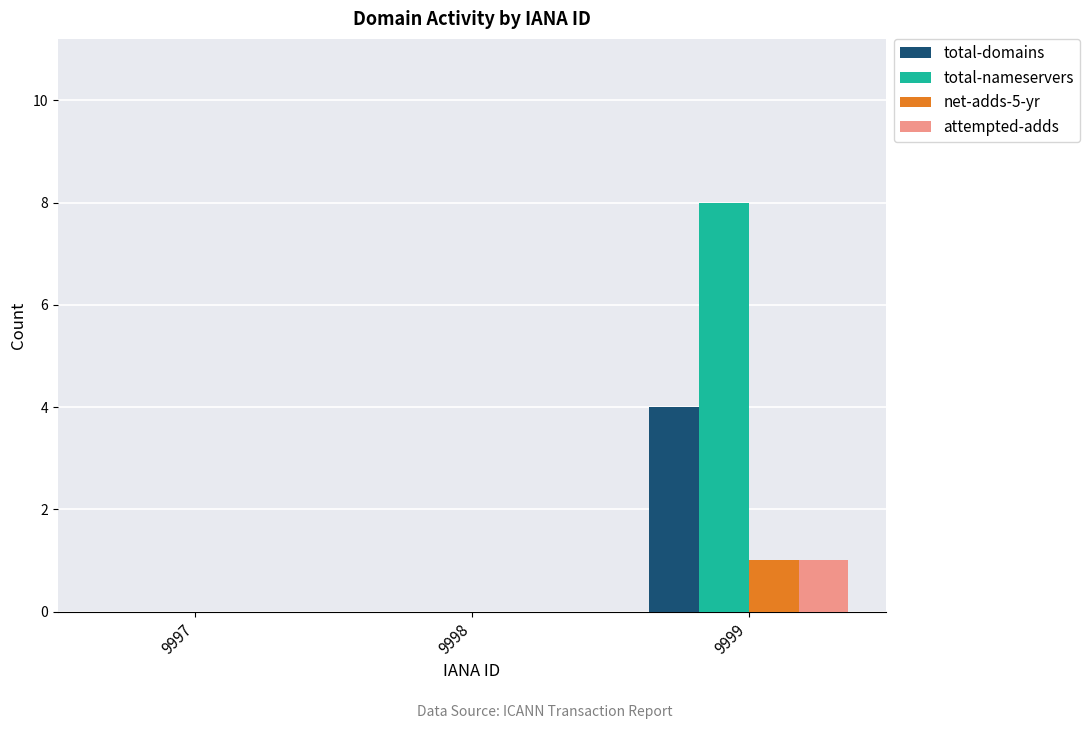

How many total-nameservers values are between 0 and 8?

3